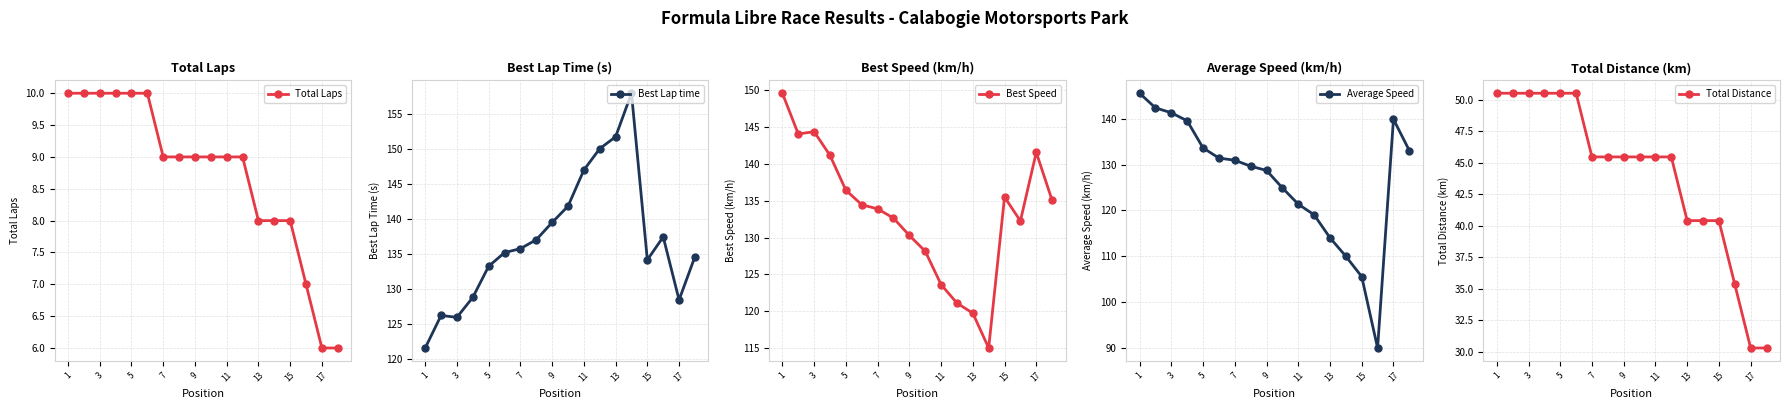

What is the minimum value for Average Speed?

90.0